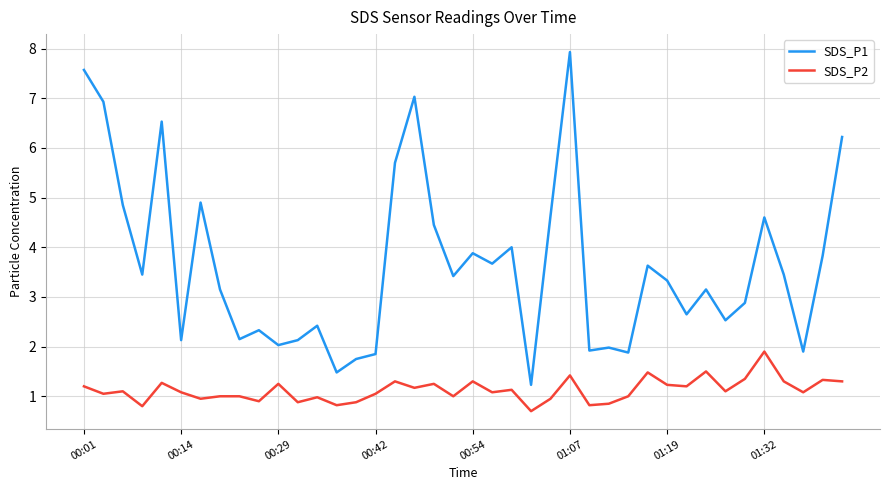

True or false: SDS_P2 has more than 1 interior local peaks.

True